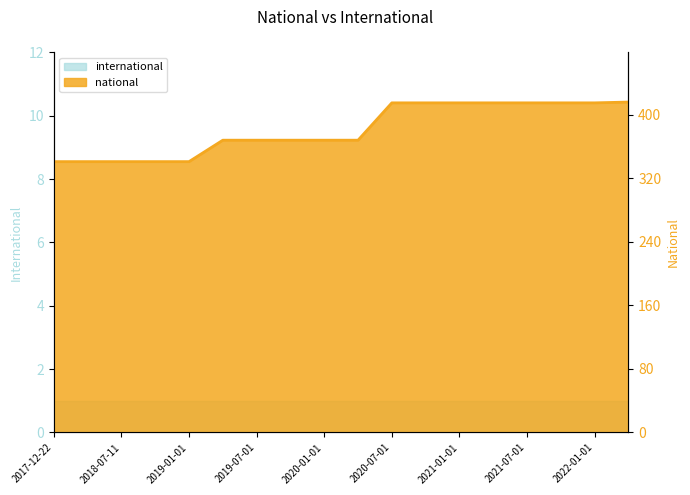

The chart shows a value of 416 at 2022-04-01. True or false?

True